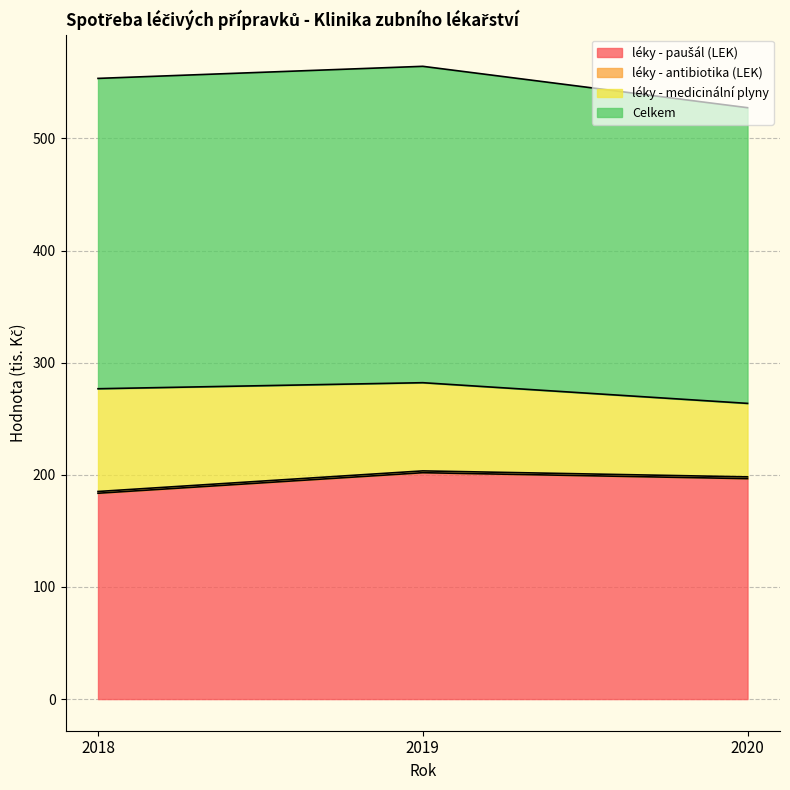

At which category is the sum across all series the highest?

2019